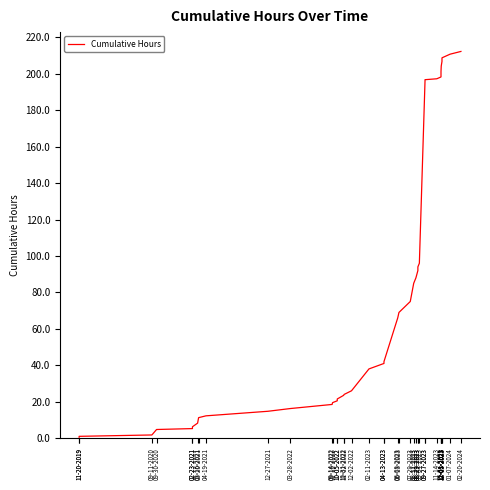

Does the chart have visible grid lines?

No